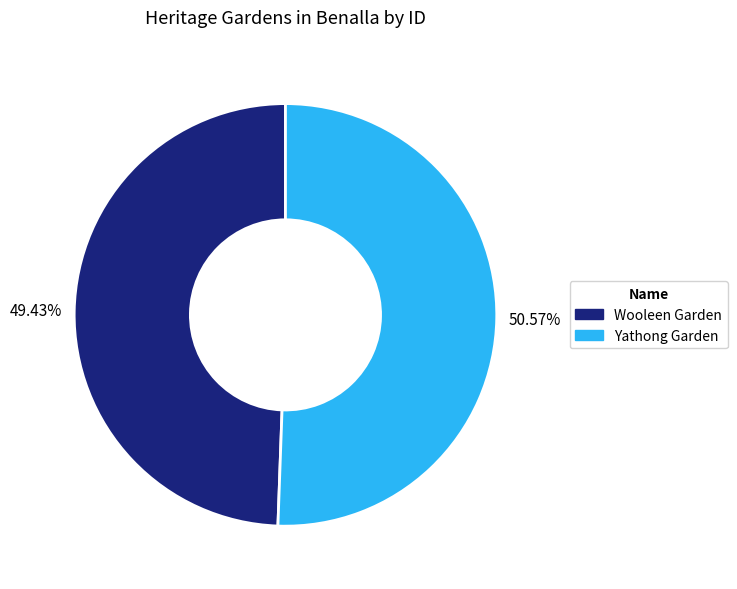

Is it true that Yathong Garden is 51% of the pie?

True